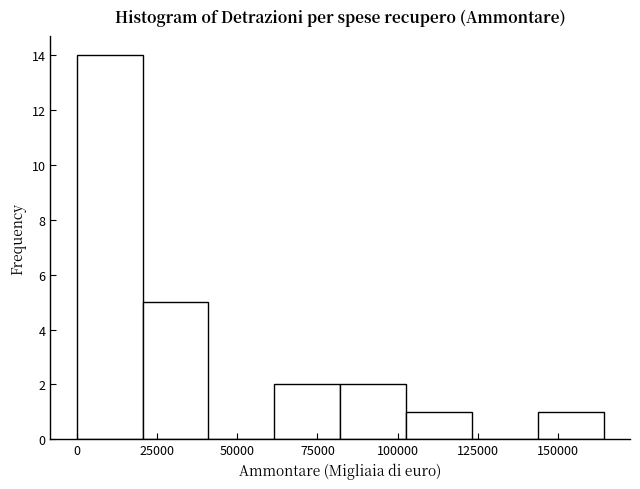

Reading left to right, list every bar in this chart as the range it spans on the x-axis followed by its height. Neither the bar edges nor the heights are printed on the chart, so give them approximately, as read against the axes.

0 to 20000: 14
20000 to 40000: 5
40000 to 60000: 0
60000 to 80000: 2
80000 to 105000: 2
105000 to 125000: 1
125000 to 145000: 0
145000 to 165000: 1